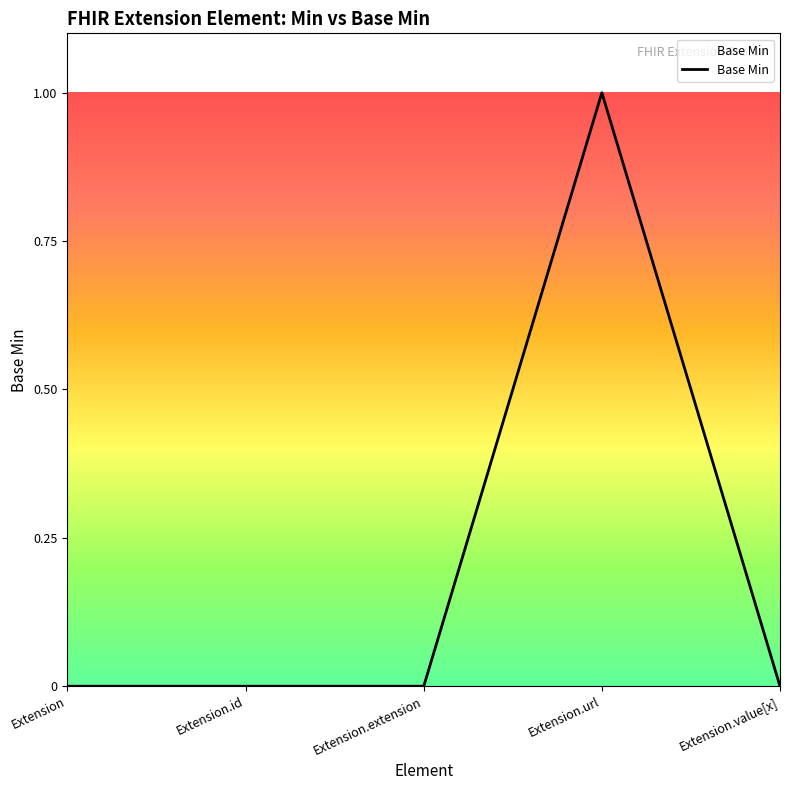

True or false: the data shows 0 at Extension.

True